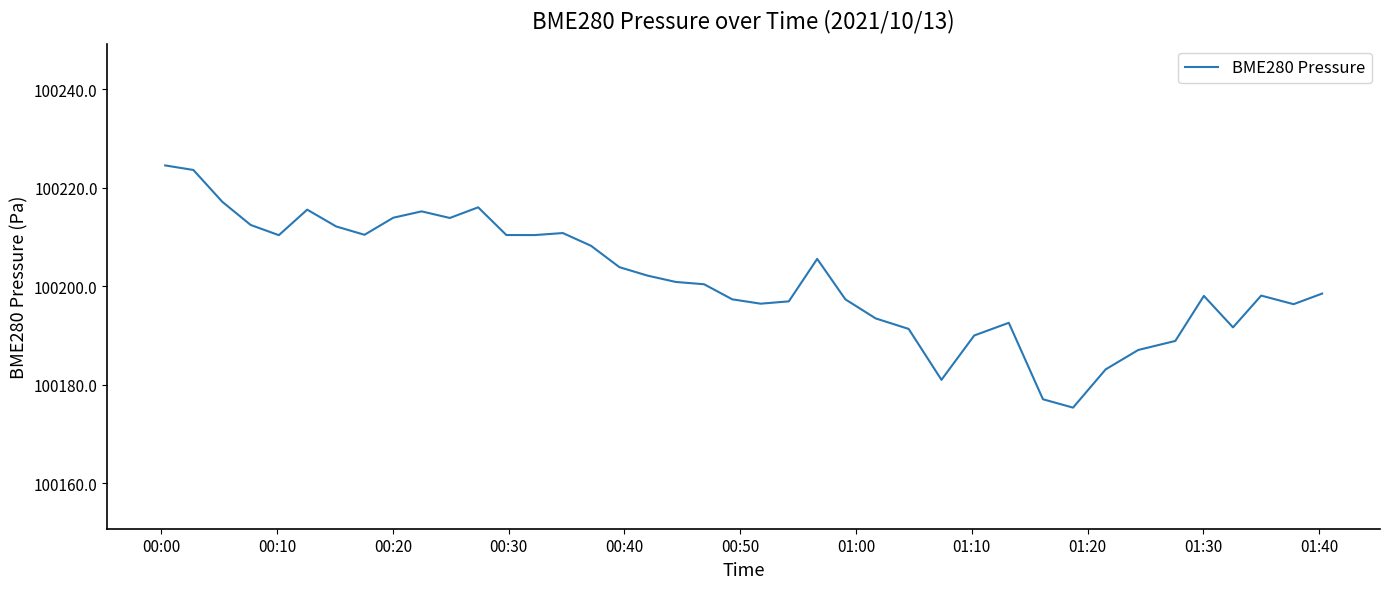

What is the maximum value shown in the chart?

100224.5